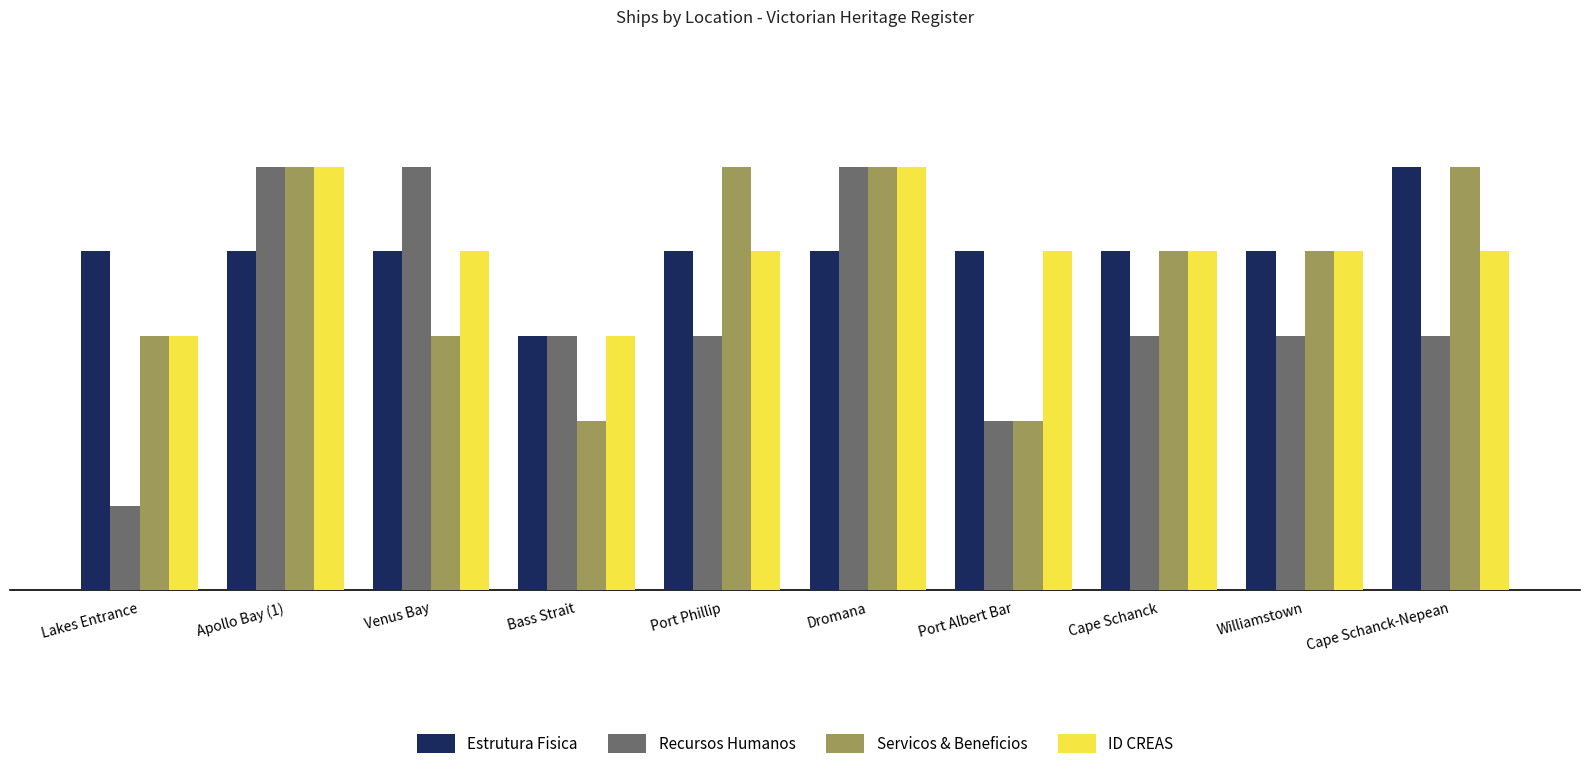

What is the sum of the Estrutura Fisica values at Port Albert Bar and Cape Schanck-Nepean?

9